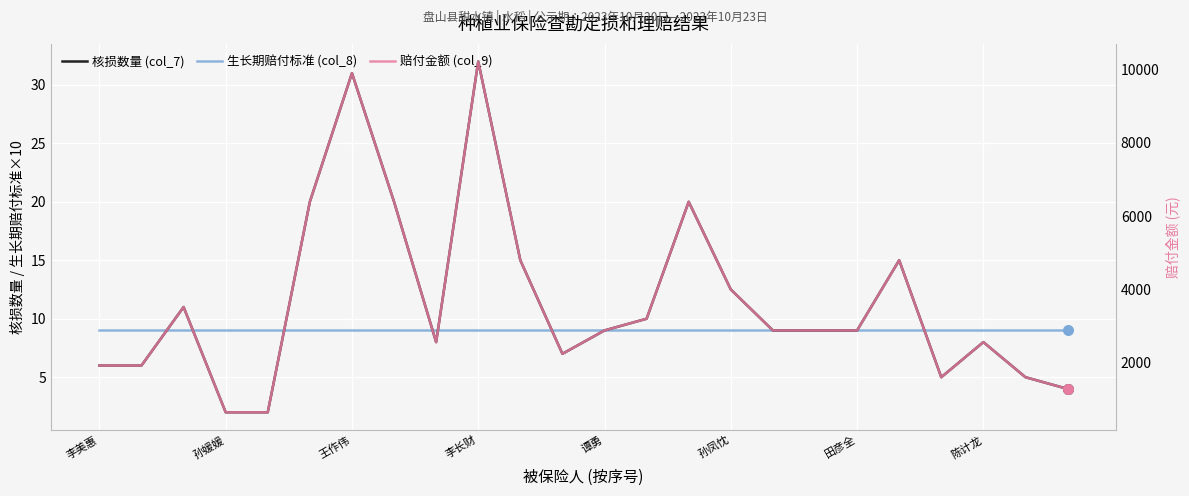

What are all the series names shown in the legend?

核损数量 (col_7), 生长期赔付标准 (col_8), 赔付金额 (col_9)